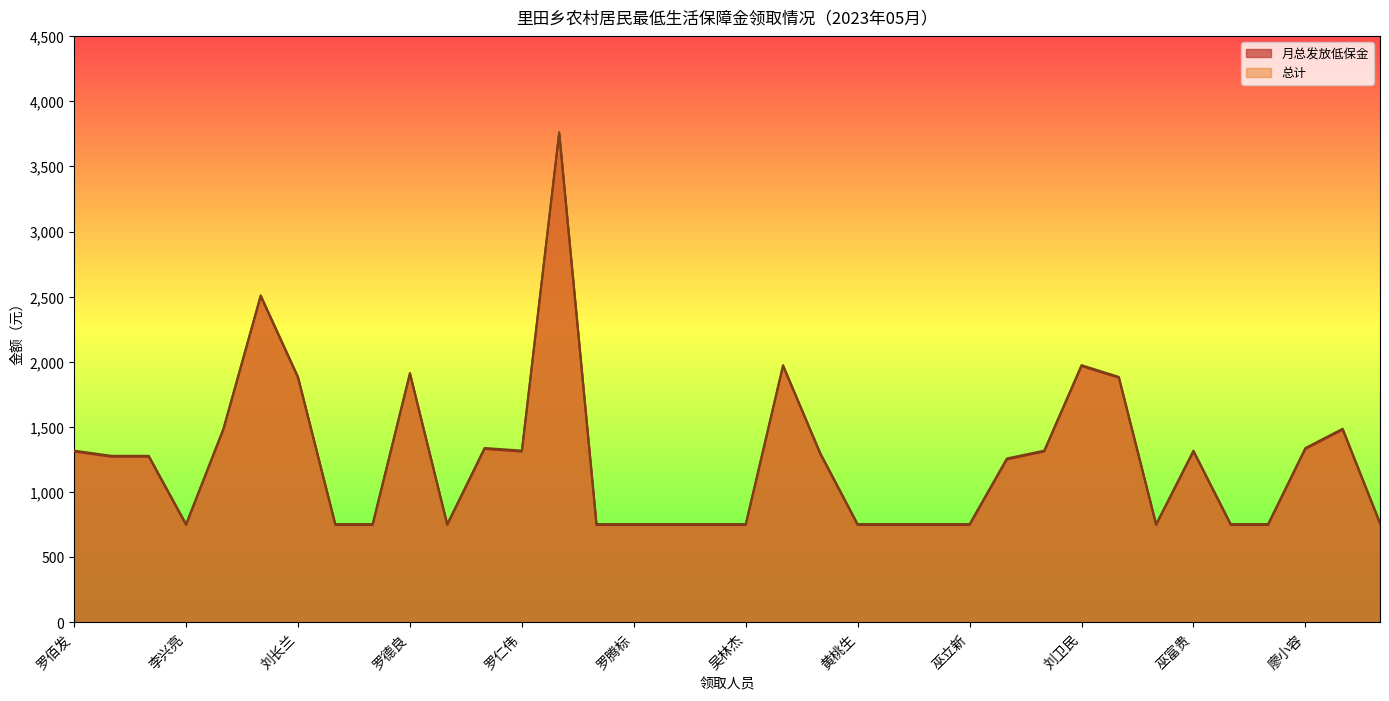

The 月总发放低保金 series shows 1264.0 at 罗建平. True or false?

False